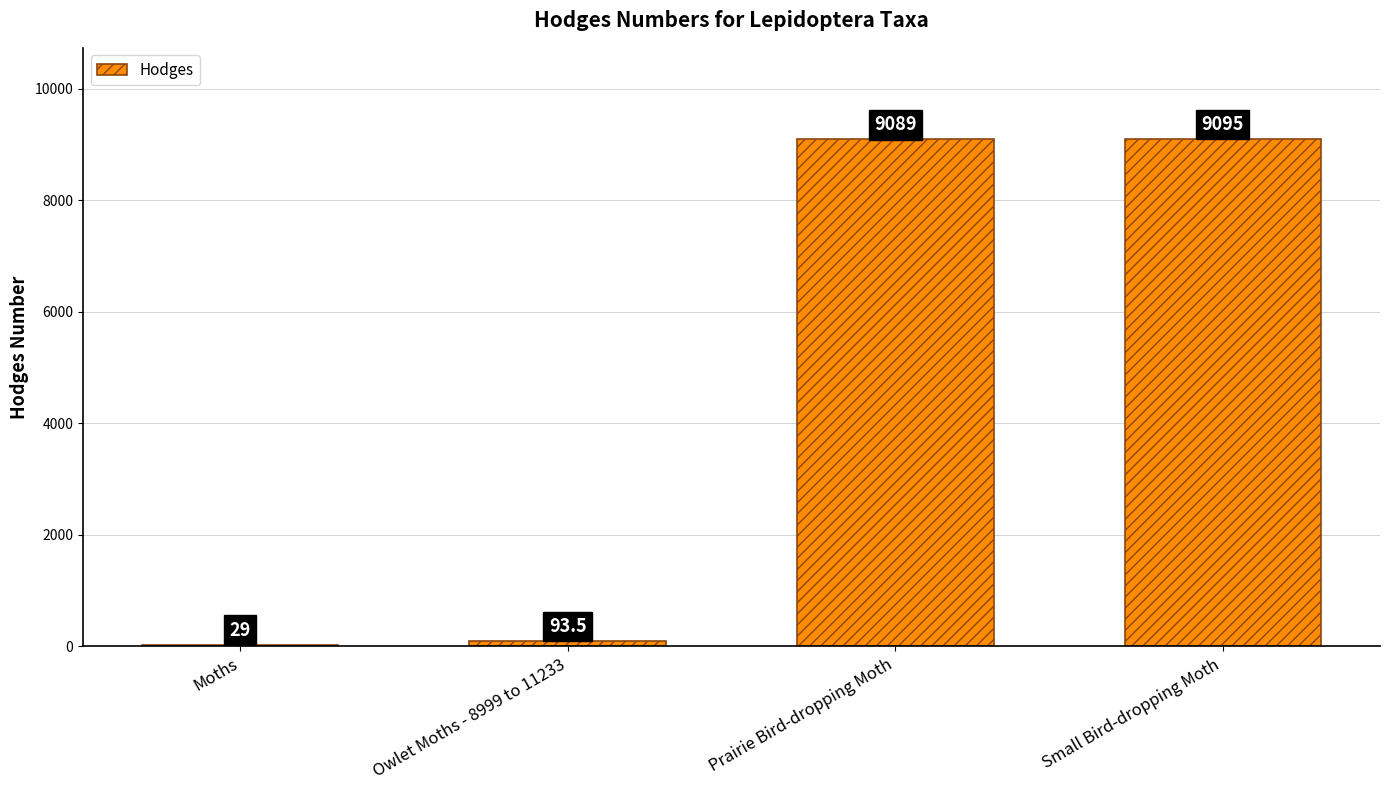

At which category does the chart reach its peak across all series?

Small Bird-dropping Moth